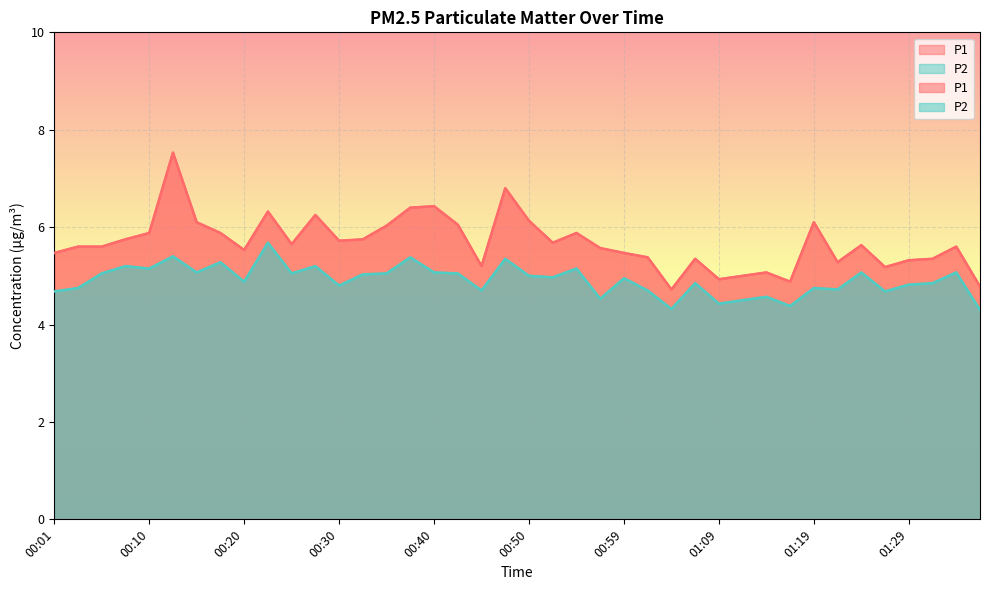

Is it true that P1 equals 11.2 at 00:13?

False